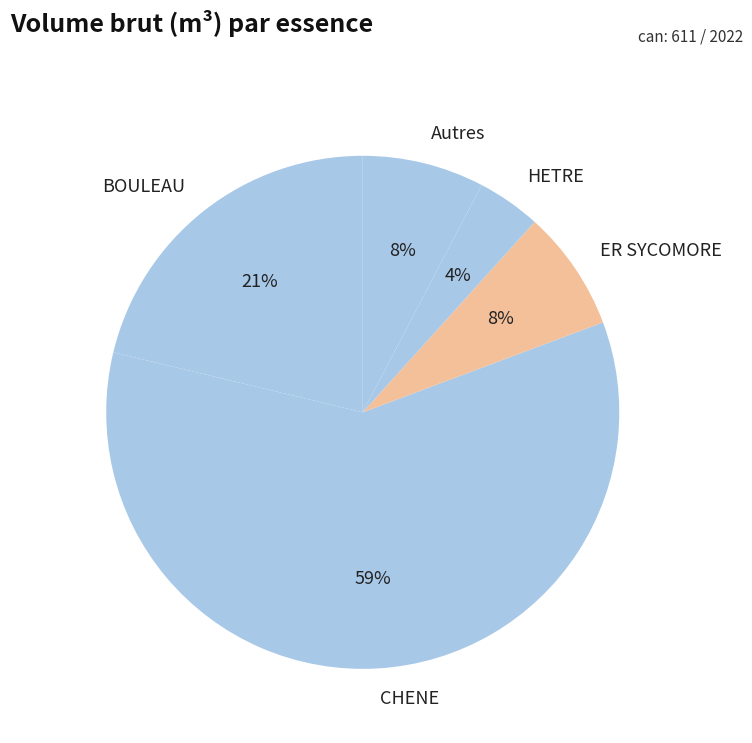

What percentage is the ER SYCOMORE slice, to the nearest percent?

8%